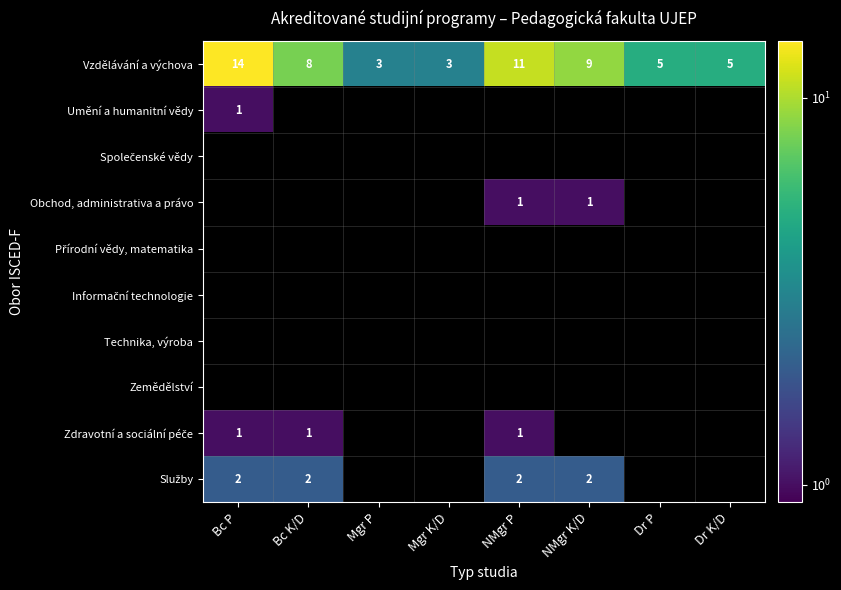

What is the sum of all Vzdělávání a výchova values?

58